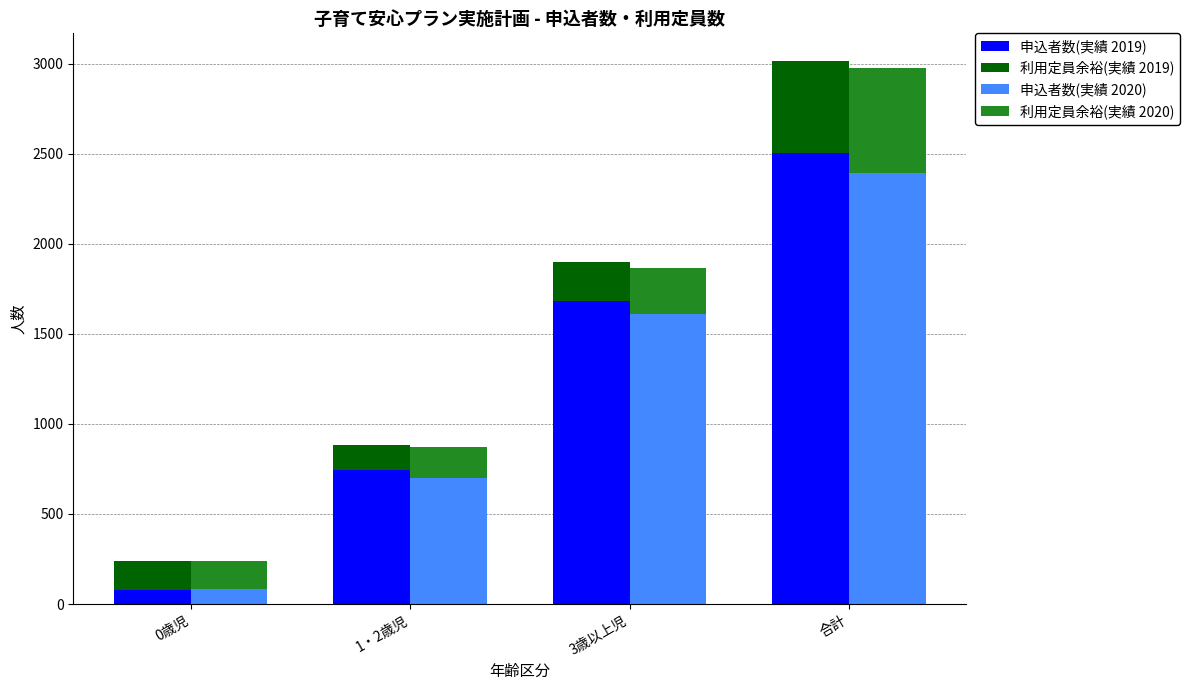

Reading left to right, transcribe all the data shown in this chart.

申込者数(実績 2019): 0歳児=80	1・2歳児=743	3歳以上児=1680	合計=2503
利用定員余裕(実績 2019): 0歳児=159	1・2歳児=138	3歳以上児=217	合計=514
申込者数(実績 2020): 0歳児=85	1・2歳児=697	3歳以上児=1608	合計=2390
利用定員余裕(実績 2020): 0歳児=154	1・2歳児=176	3歳以上児=257	合計=587